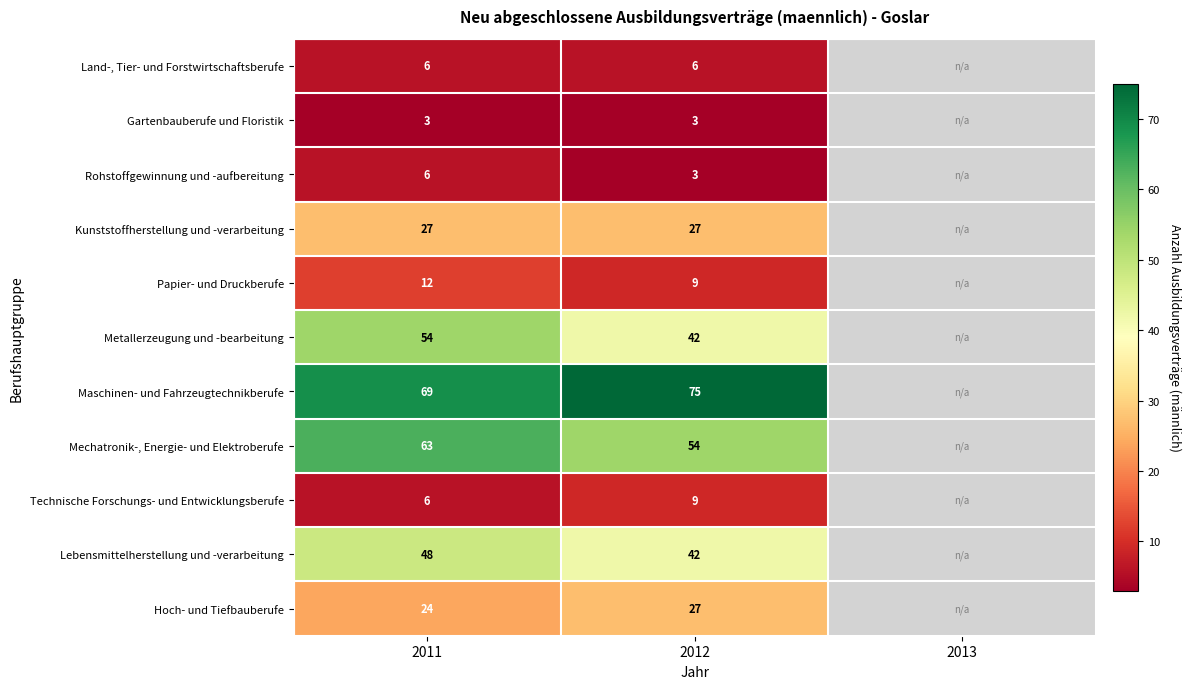

True or false: Metallerzeugung und -bearbeitung has a value of 54 at 2011.

True